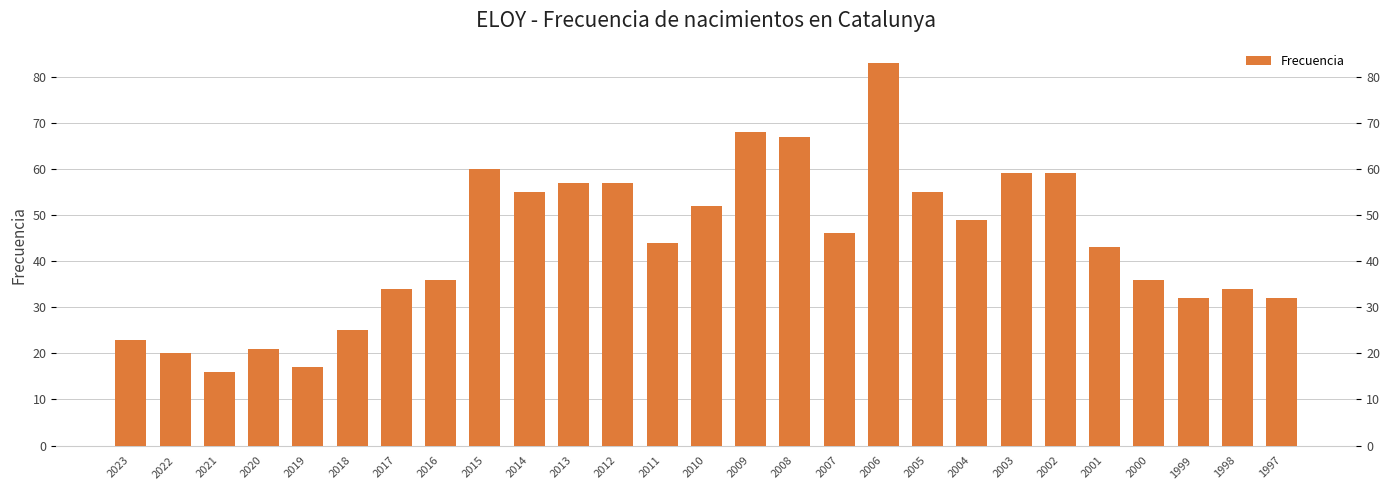

Which label corresponds to the smallest value in the chart?

2021